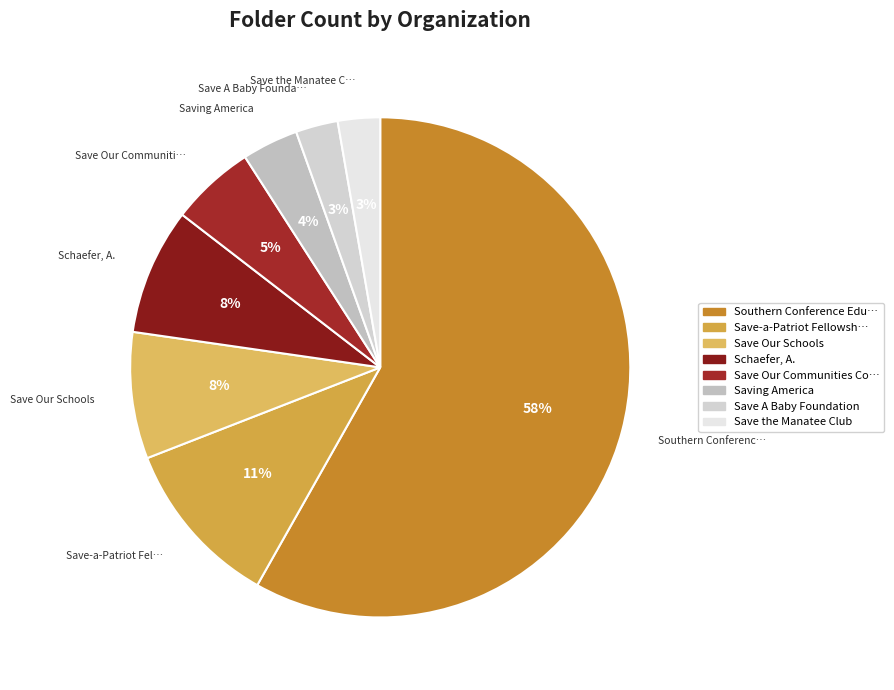

Count the number of slices in the pie.

8